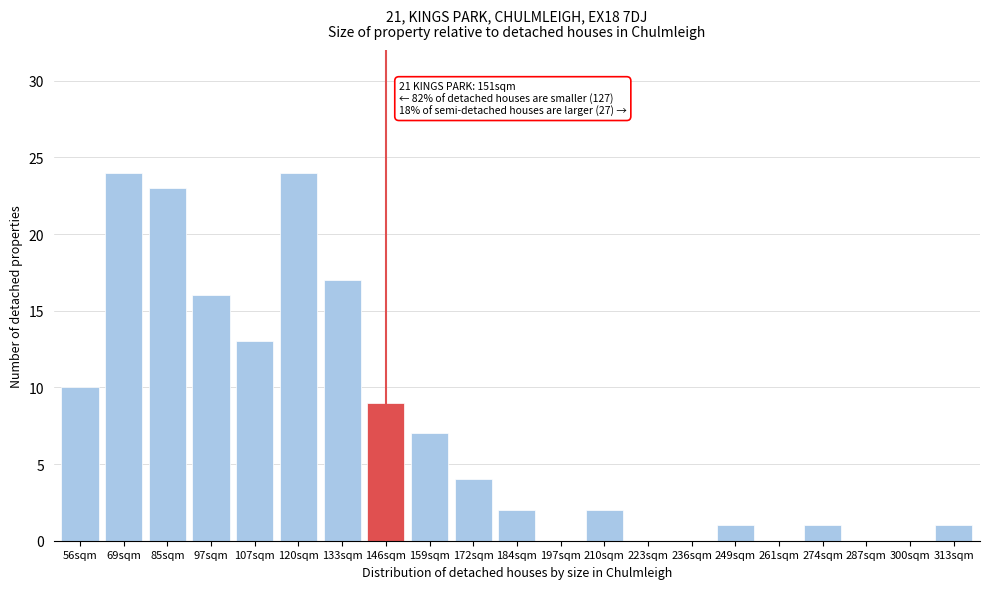

Reading left to right, list all the values displayed in this chart.

56sqm=10	69sqm=24	85sqm=23	97sqm=16	107sqm=13	120sqm=24	133sqm=17	146sqm=9	159sqm=7	172sqm=4	184sqm=2	197sqm=0	210sqm=2	223sqm=0	236sqm=0	249sqm=1	261sqm=0	274sqm=1	287sqm=0	300sqm=0	313sqm=1